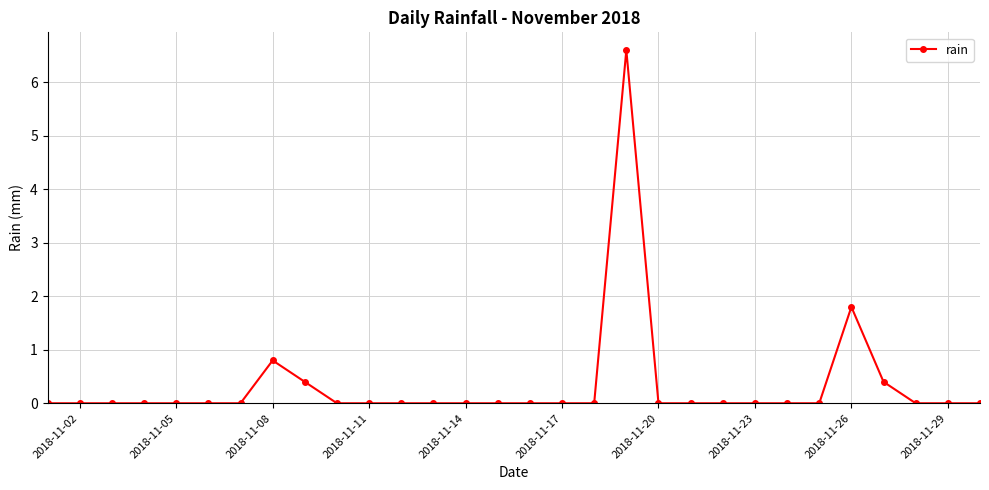

What is the difference between the second highest and minimum values?

1.8